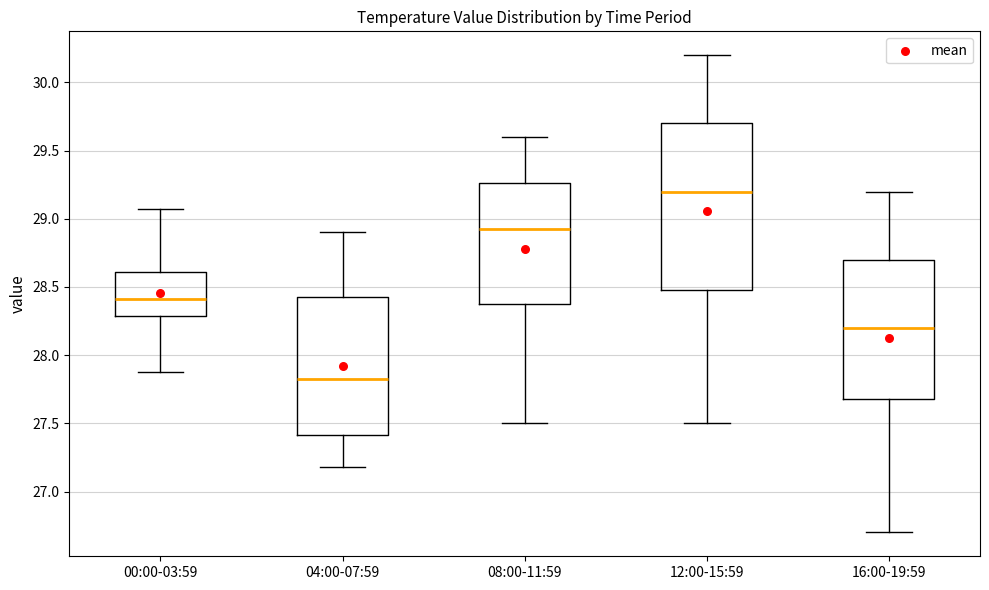

Comparing the boxes themselves (not the whiskers), which one is the tallest?

12:00-15:59